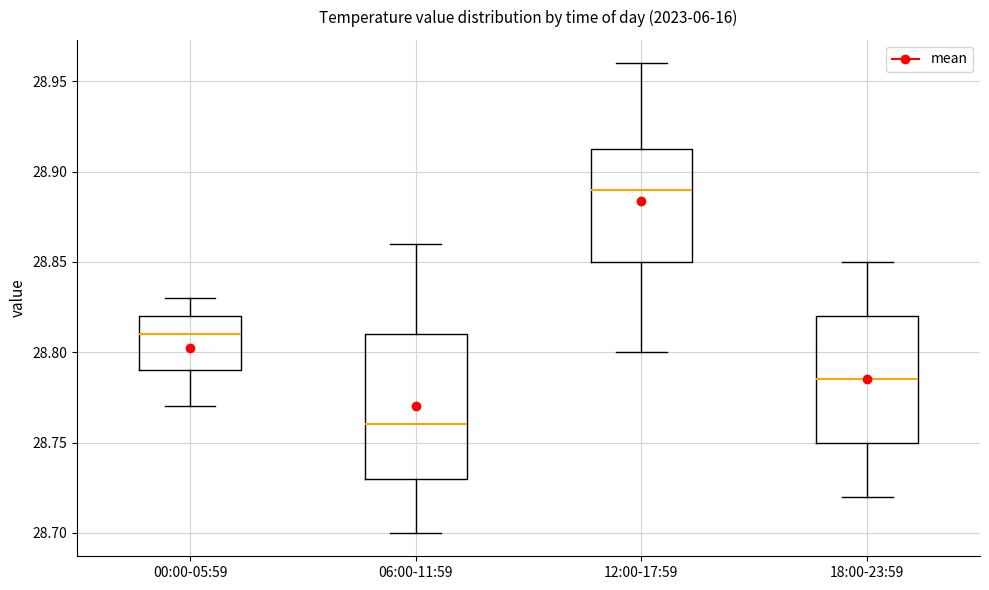

Where is the lower edge of the box for 12:00-17:59 on the y-axis? The values are not printed on the chart, so give them approximately, as read against the axis.

28.850